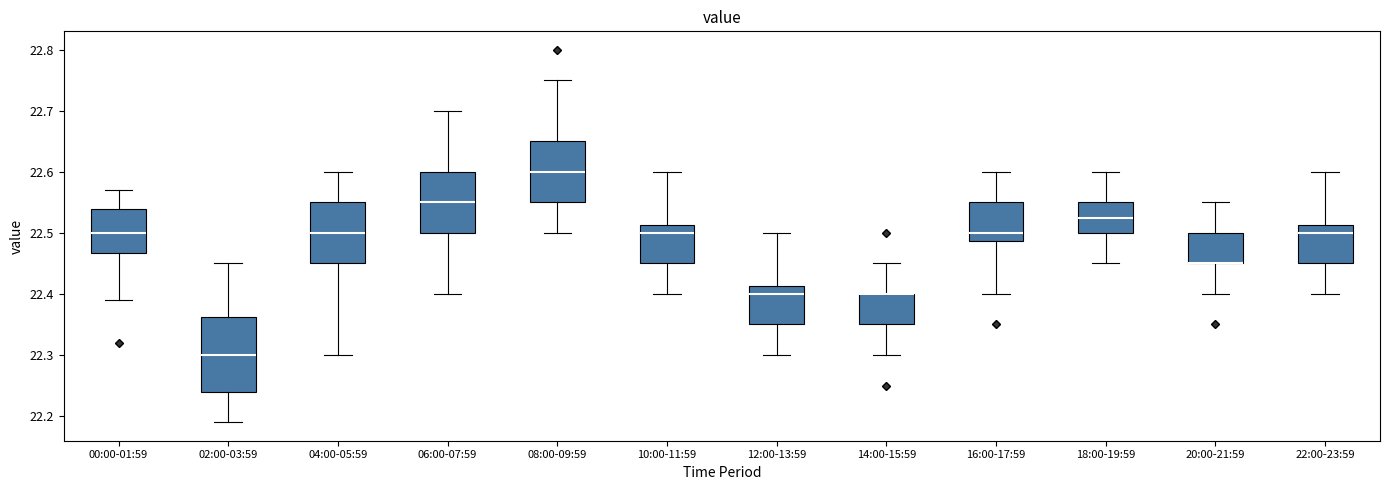

Which box is the tallest, from its lower edge to its upper edge?

02:00-03:59